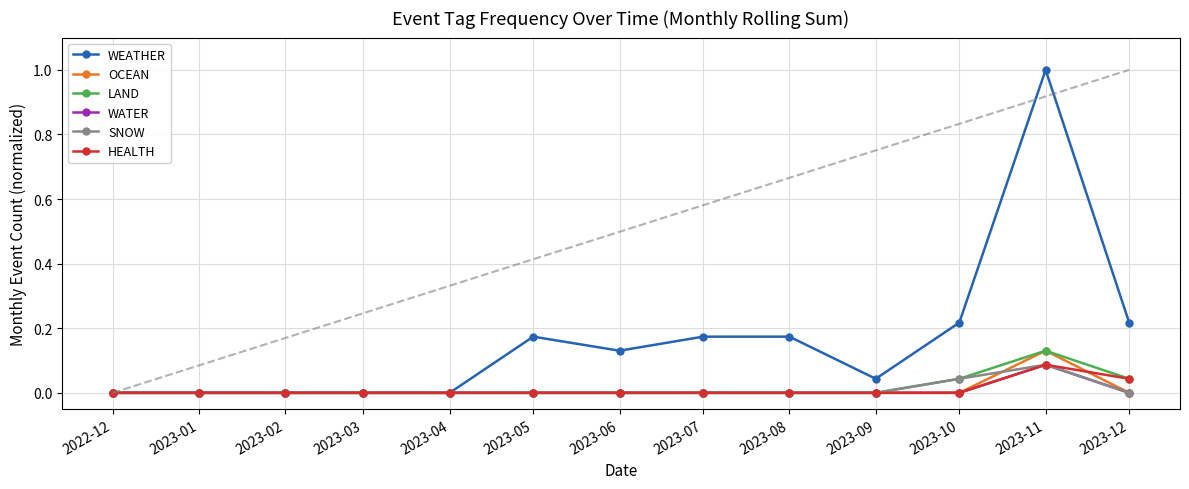

At which category is the sum across all series the highest?

2023-11